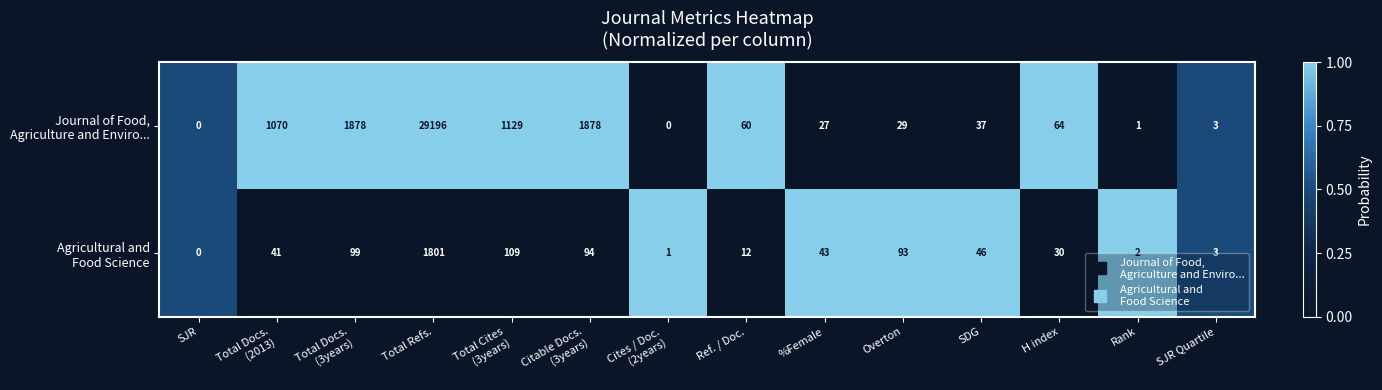

What is the total value across all series at Overton?

122